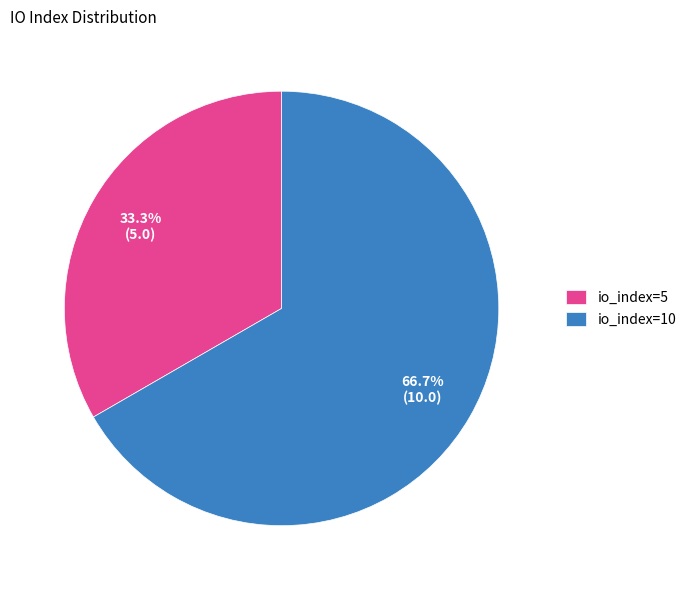

True or false: io_index=10 accounts for 67% of the total.

True